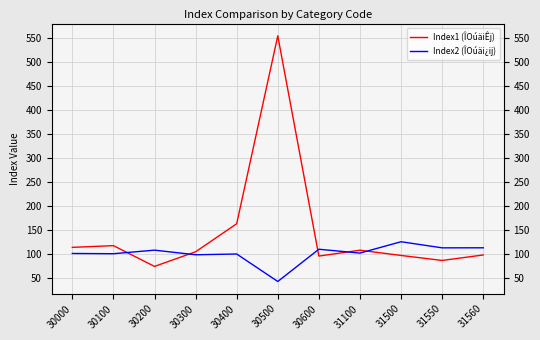

True or false: Index1 (ÎOúäiÊj) has a value of 87.4 at 31550.

True